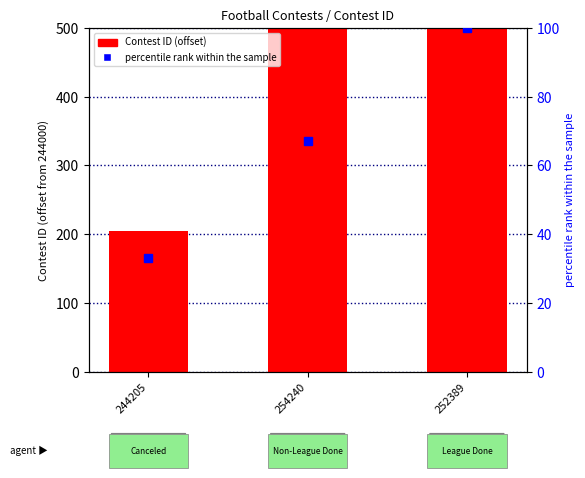

The percentile rank within sample series shows 148 at 252389. True or false?

False